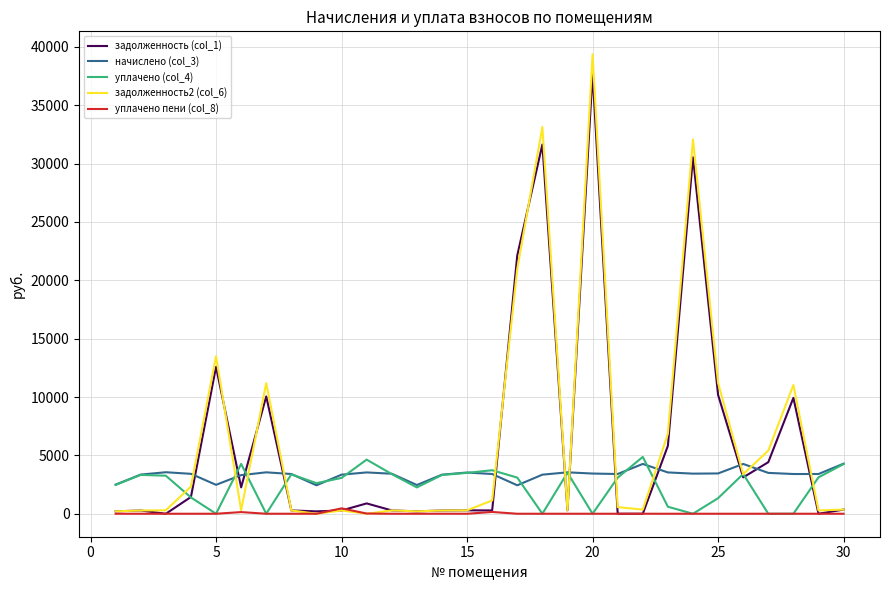

True or false: задолженность2 (col_6) and начислено (col_3) cross at least once.

True